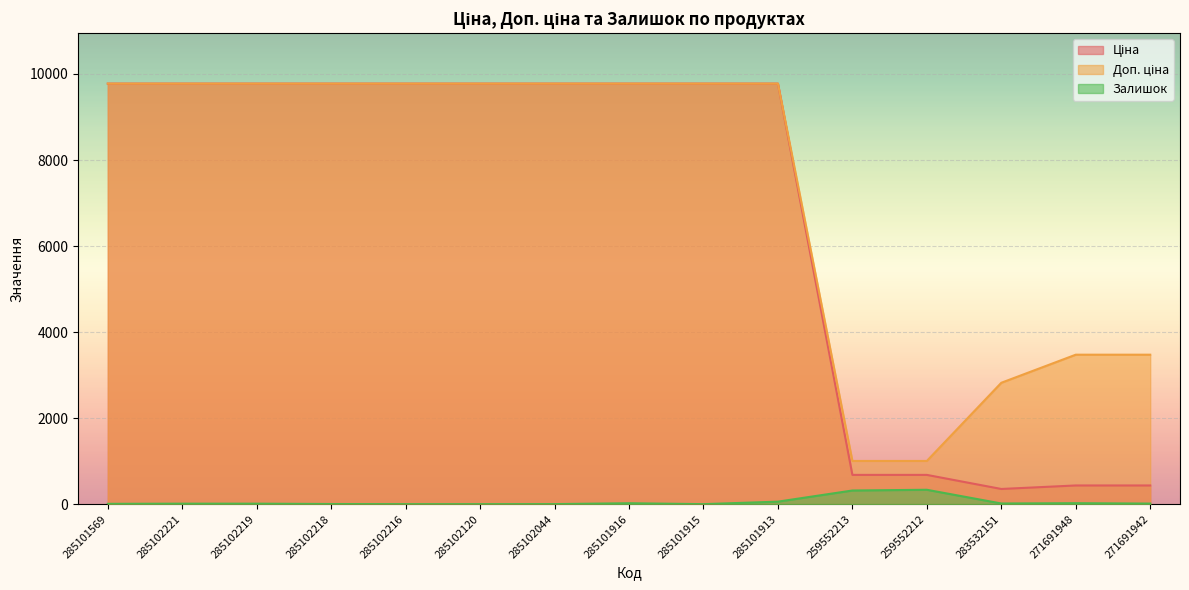

Which has a higher value, 271691942 or 285102044?

285102044